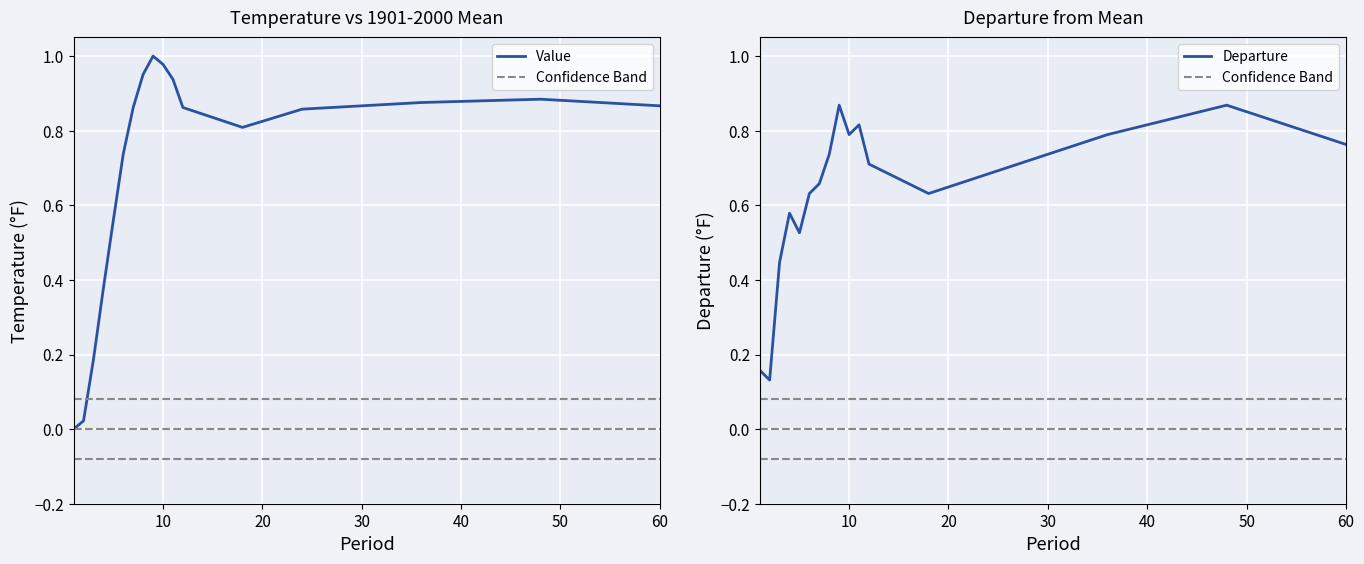

What is the greatest value displayed?

1.0